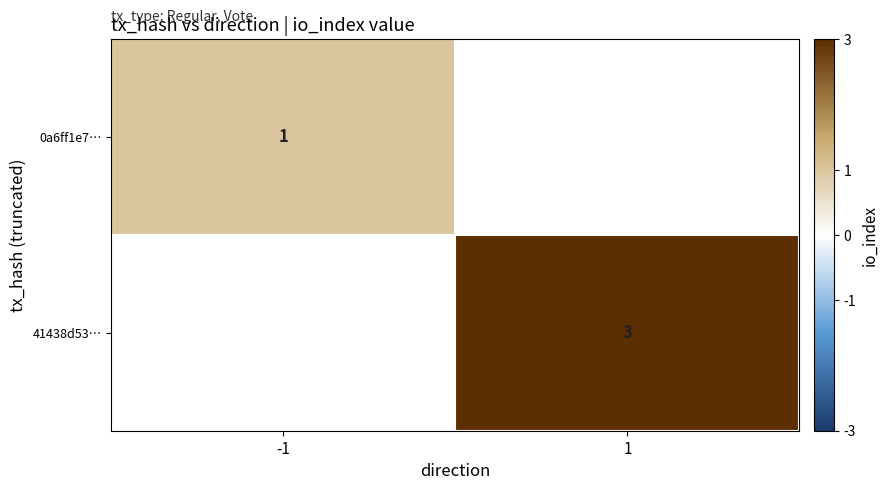

Is it true that 41438d53… equals 4 at 1?

False